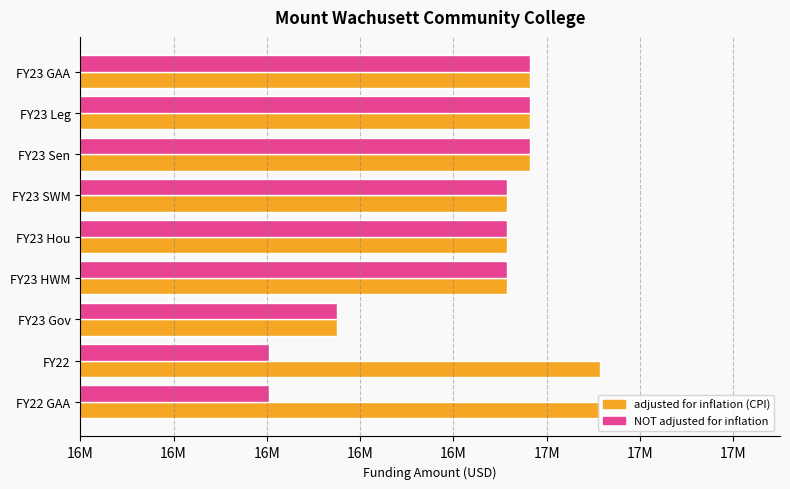

Rank the series by their average value, from highest to lowest.

adjusted for inflation (CPI), NOT adjusted for inflation